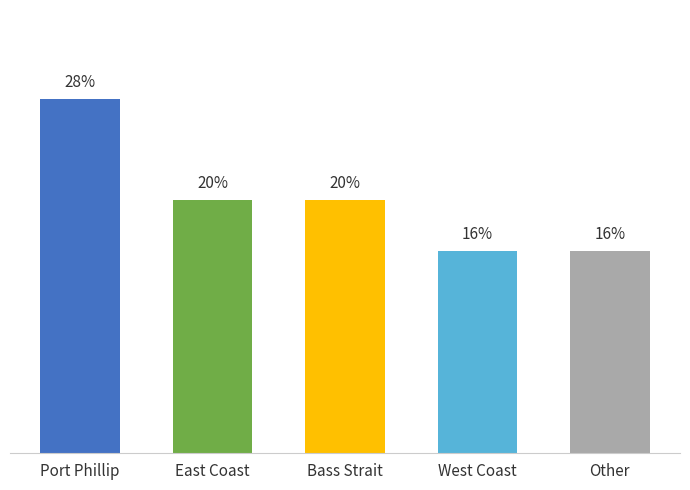

What is the change in value from East Coast to West Coast?

-1